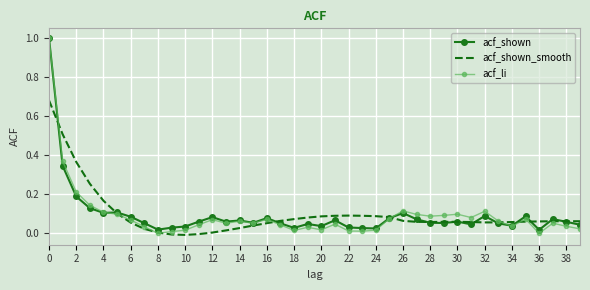

True or false: acf_shown_smooth and acf_shown cross at least once.

True